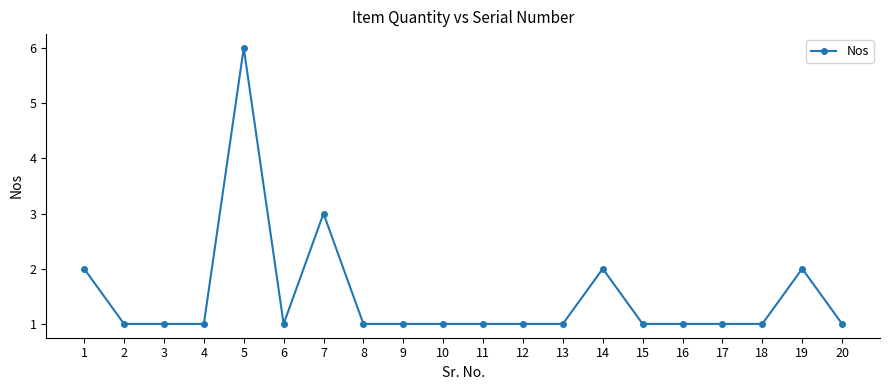

What is the value of the 12th point from the left?

1